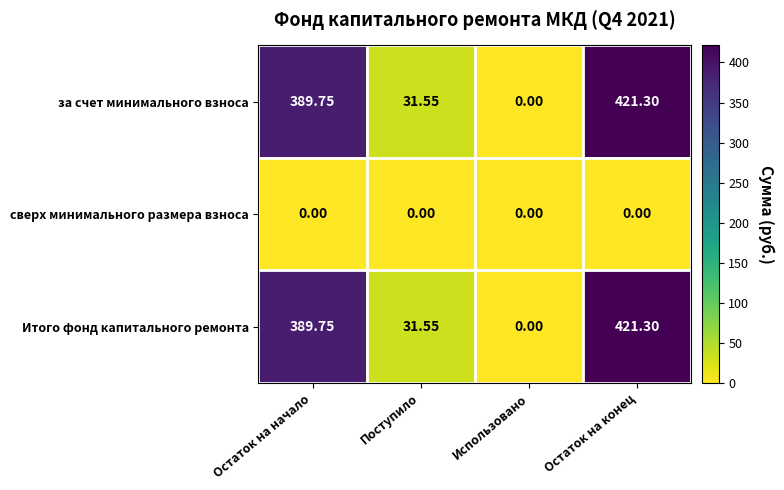

List the labels in order of Итого фонд капитального ремонта value, smallest first.

Использовано, Поступило, Остаток на начало, Остаток на конец